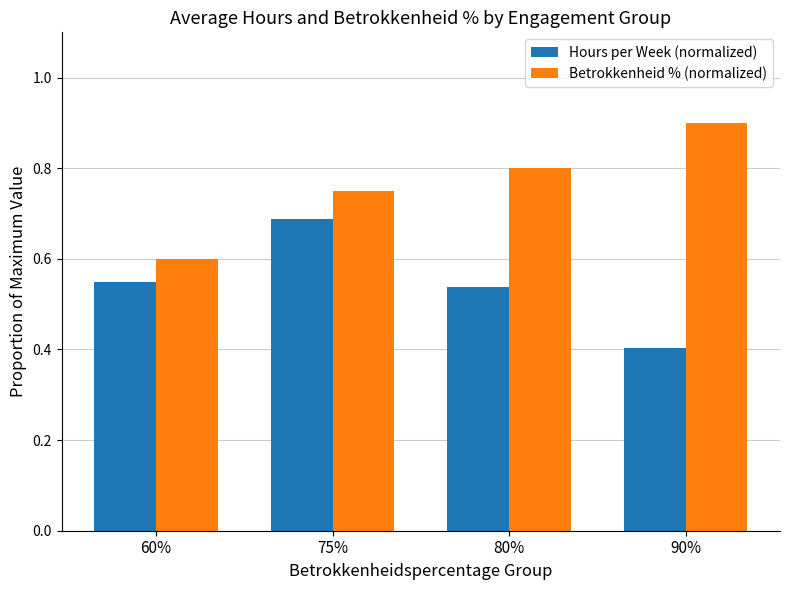

Where is Betrokkenheid % (normalized) nearest to the value 0?

60%